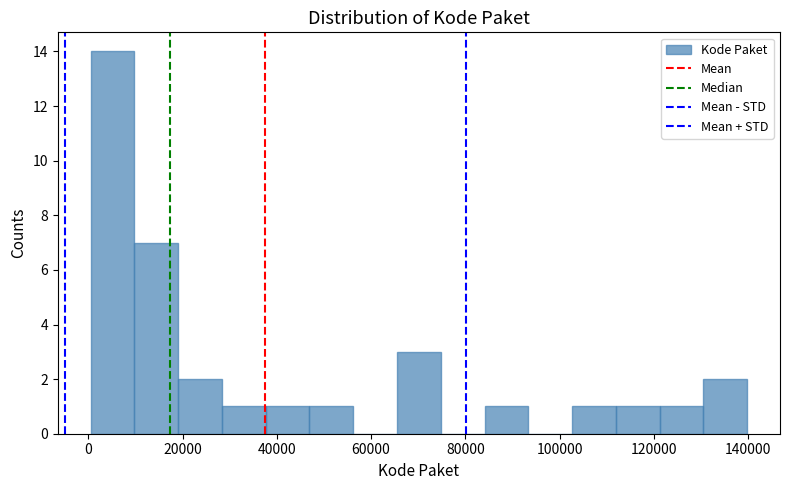

Reading left to right, transcribe this chart: for each bar, give the range it covers on the x-axis and its height. Neither the bar edges nor the heights are printed on the chart, so give them approximately, as read against the axes.

0 to 10000: 14
10000 to 20000: 7
20000 to 28000: 2
28000 to 38000: 1
38000 to 46000: 1
46000 to 56000: 1
56000 to 66000: 0
66000 to 74000: 3
74000 to 84000: 0
84000 to 94000: 1
94000 to 102000: 0
102000 to 112000: 1
112000 to 122000: 1
122000 to 130000: 1
130000 to 140000: 2